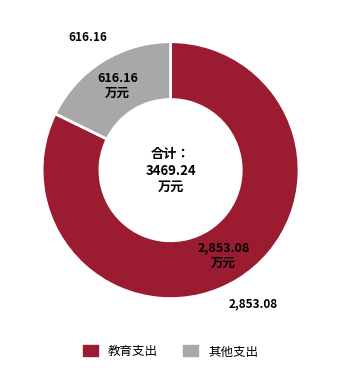

Does any single category account for the majority?

Yes